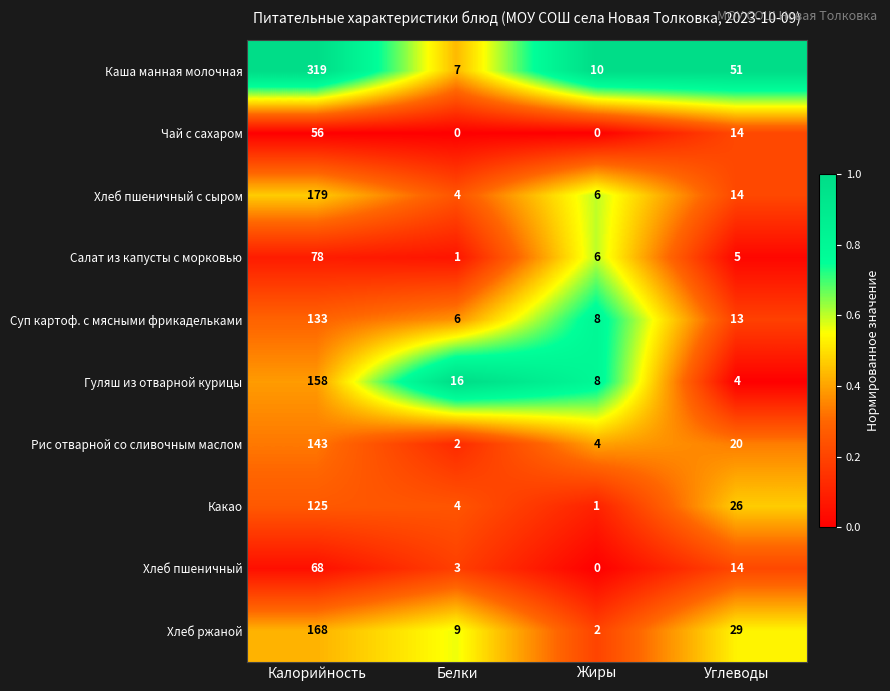

What is the total value across all series at Жиры?

45